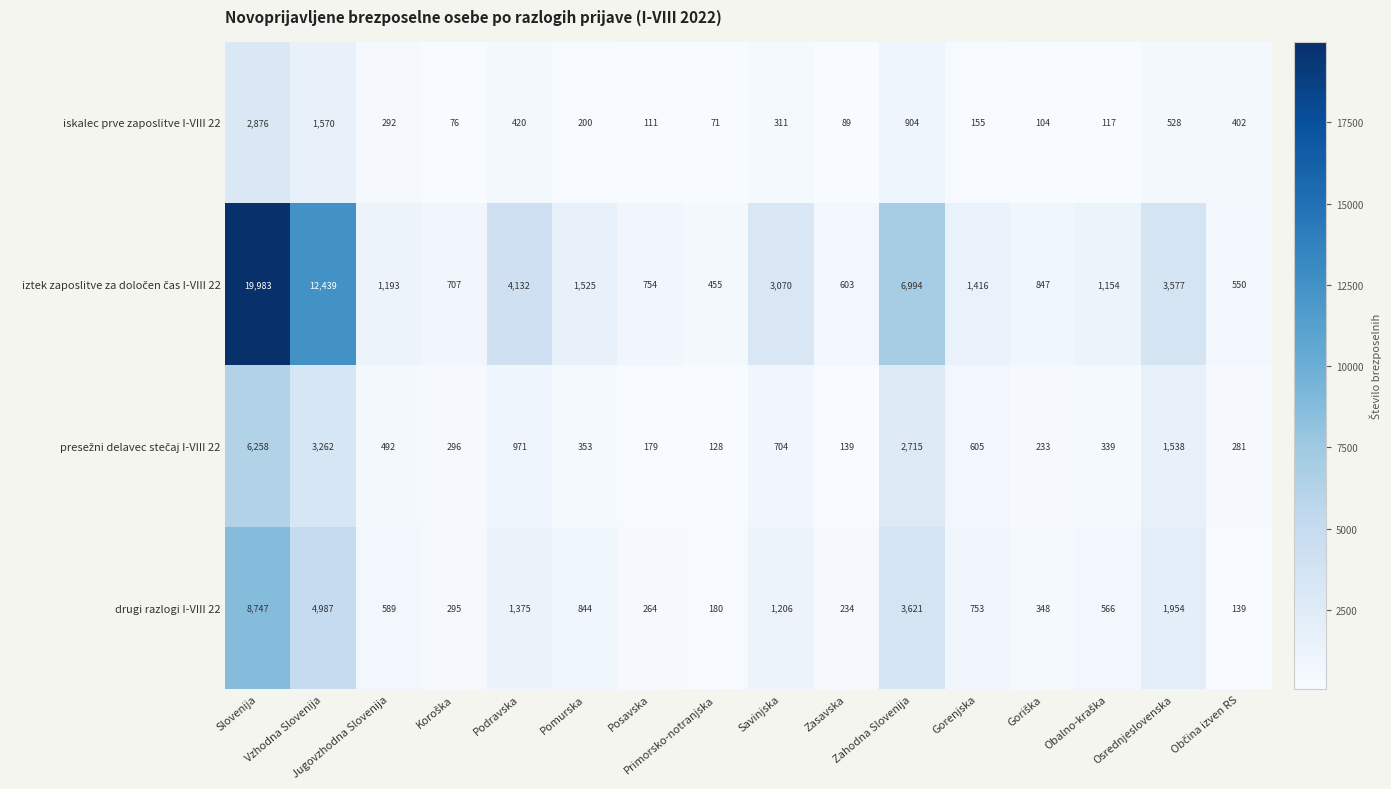

What is the total value across all series at Zahodna Slovenija?

14234